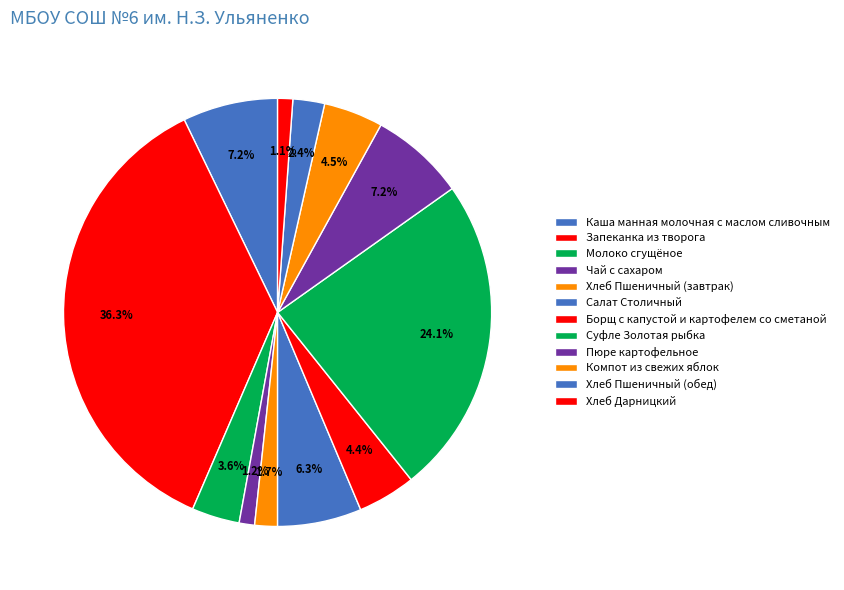

Does Пюре картофельное account for over 50% of the chart?

No